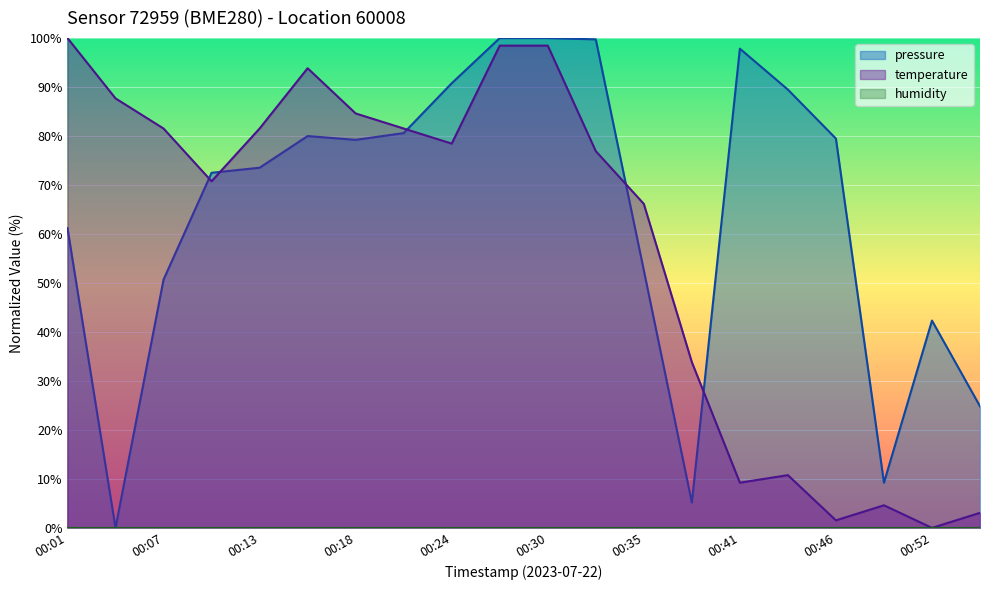

At 00:32, list the series in order from smallest to largest.

temperature, pressure